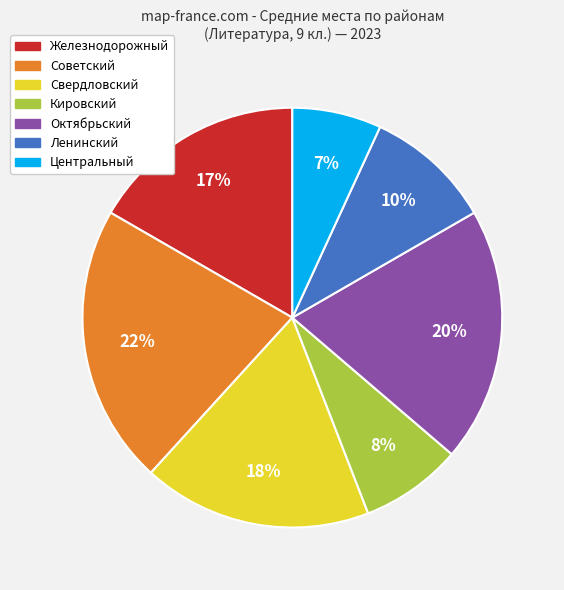

To the nearest percent, what percentage of the pie is Центральный?

7%